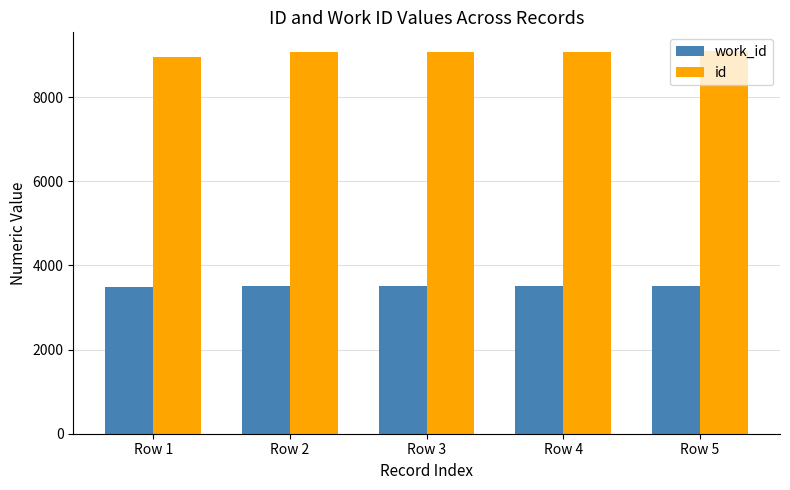

What is the average value of the id series?

9052